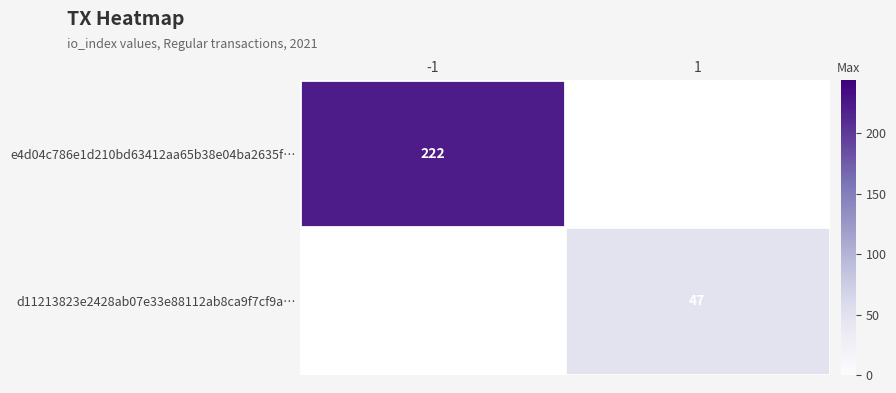

The e4d04c786e1d210bd63412aa65b38e04ba2635f… series shows 118 at -1. True or false?

False